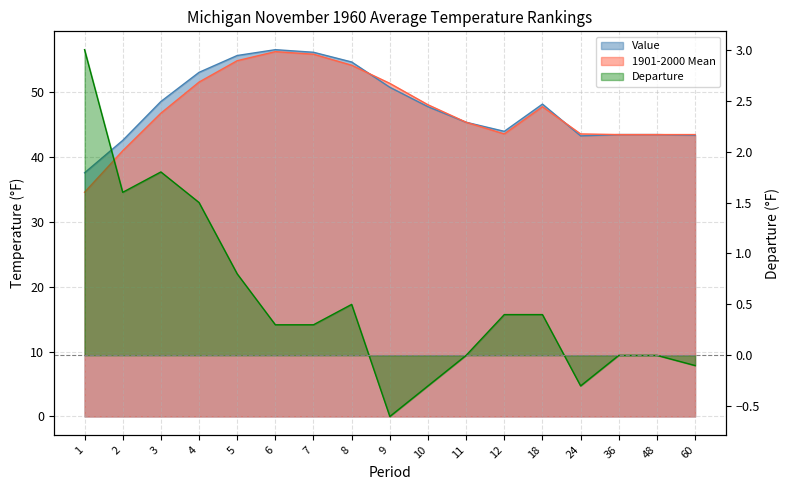

Reading left to right, extract all data points from this chart.

Value: 37.6	42.6	48.6	53.1	55.7	56.6	56.2	54.7	50.8	47.8	45.4	44.0	48.2	43.3	43.5	43.5	43.4
1901-2000 Mean: 34.6	41.0	46.8	51.6	54.9	56.3	55.9	54.2	51.4	48.1	45.4	43.6	47.8	43.6	43.5	43.5	43.5
Departure: 3.0	1.6	1.8	1.5	0.8	0.3	0.3	0.5	-0.6	-0.3	0.0	0.4	0.4	-0.3	0.0	0.0	-0.1